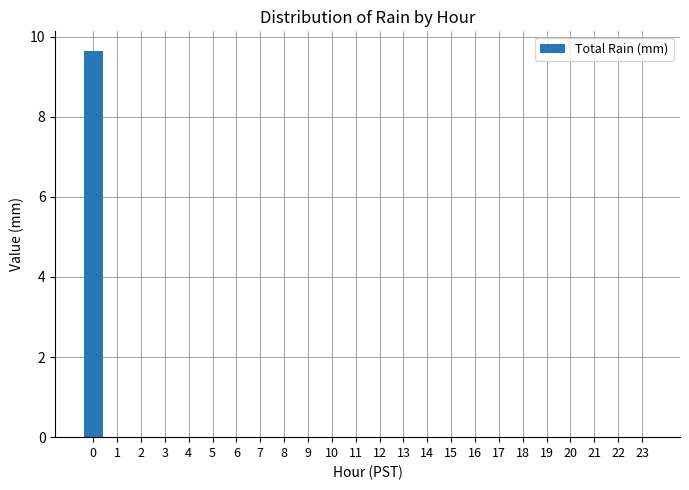

What is the sum of the values at 0 and 18?

9.7